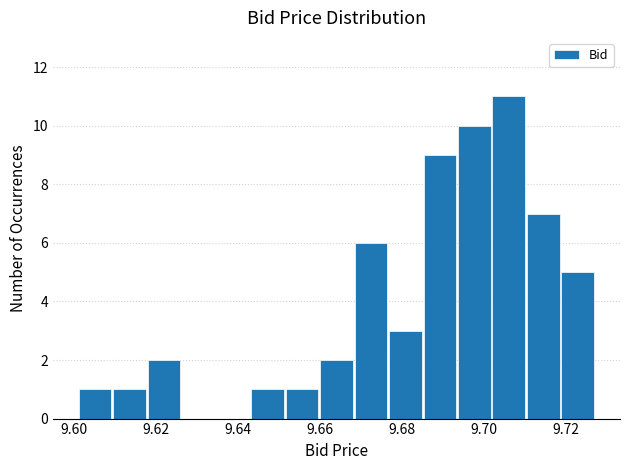

Reading left to right, transcribe this chart: for each bar, give the range it covers on the x-axis and its height. Neither the bar edges nor the heights are printed on the chart, so give them approximately, as read against the axes.

9.602 to 9.610: 1
9.610 to 9.618: 1
9.618 to 9.626: 2
9.626 to 9.634: 0
9.634 to 9.644: 0
9.644 to 9.652: 1
9.652 to 9.660: 1
9.660 to 9.668: 2
9.668 to 9.676: 6
9.676 to 9.686: 3
9.686 to 9.694: 9
9.694 to 9.702: 10
9.702 to 9.710: 11
9.710 to 9.718: 7
9.718 to 9.728: 5